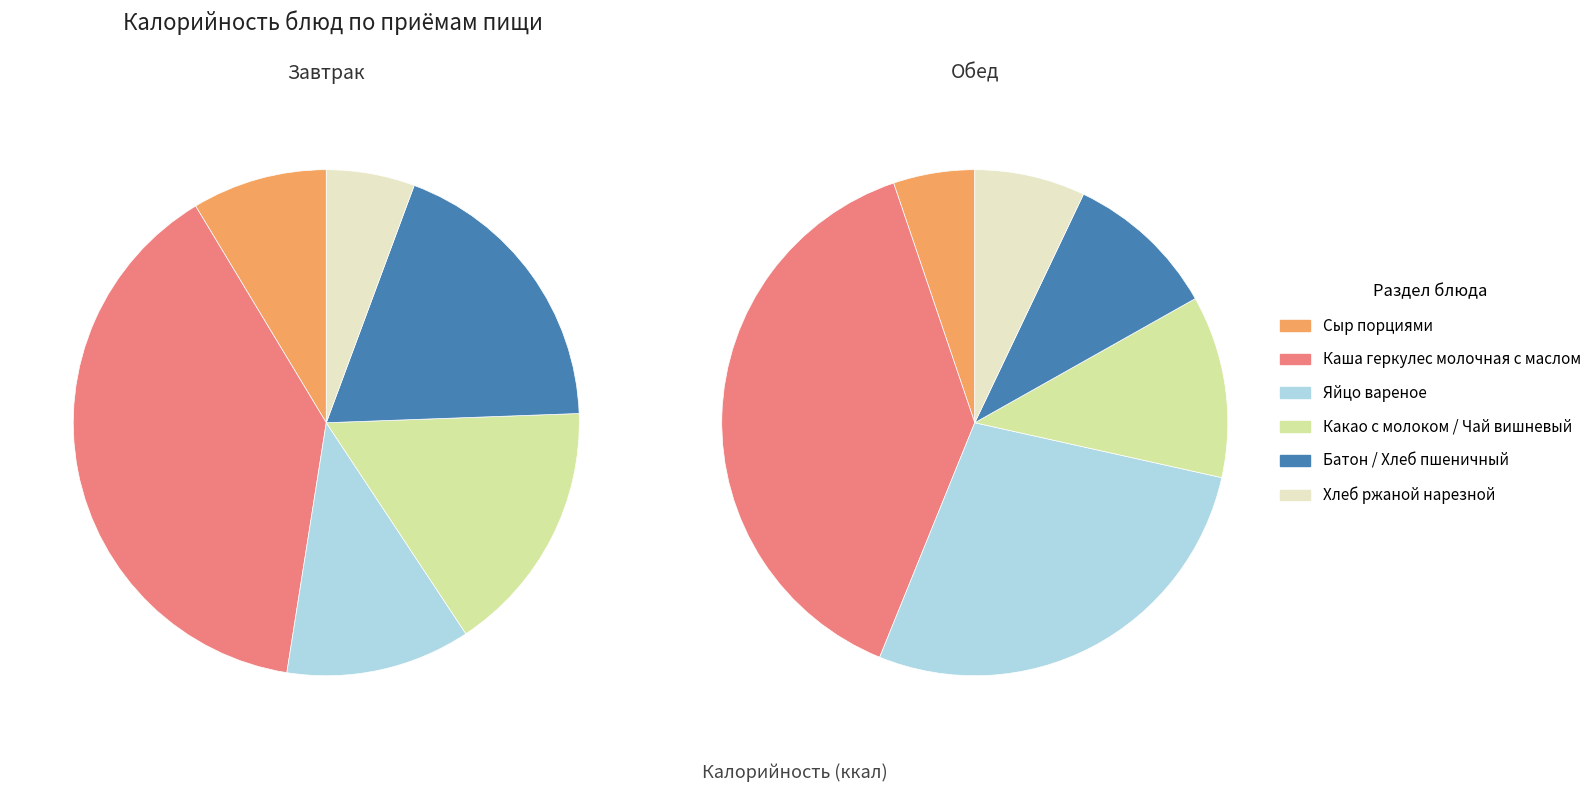

Rank the series by their maximum value, from highest to lowest.

Завтрак, Обед